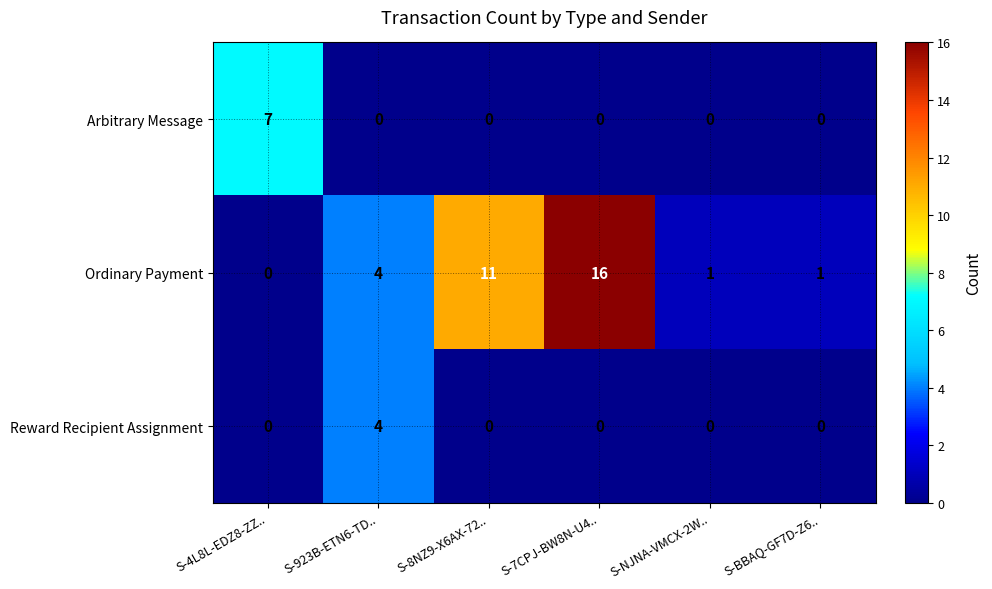

Which series has the widest spread of values?

Ordinary Payment